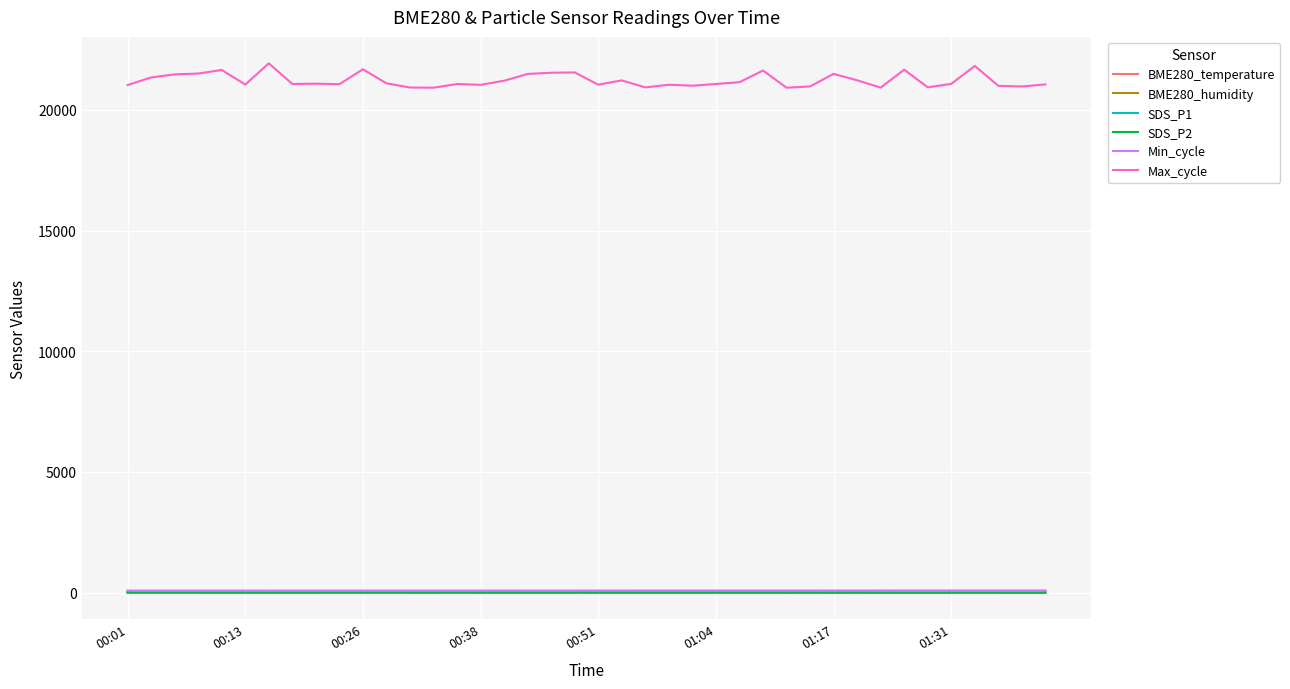

True or false: Max_cycle and SDS_P2 cross at least once.

False